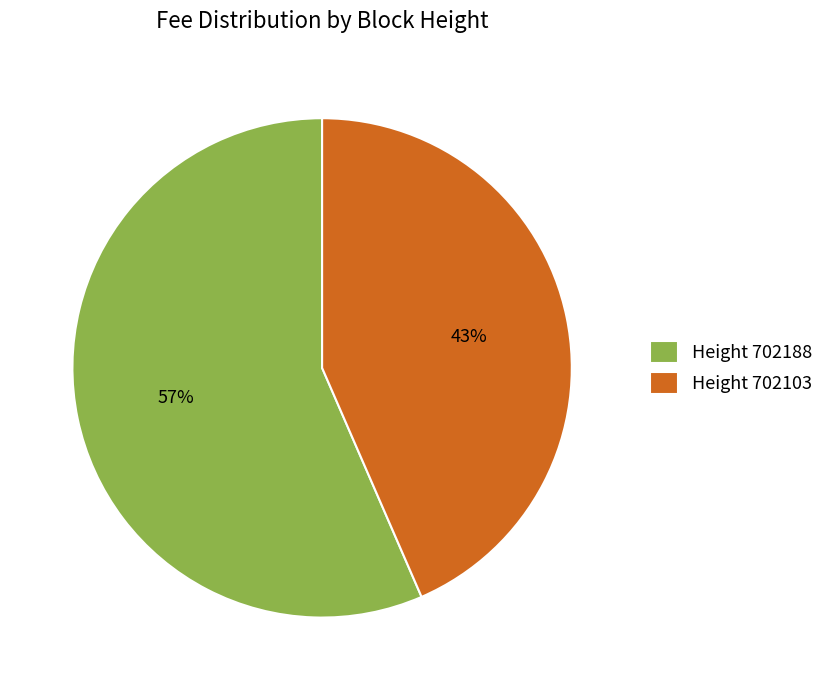

What is the largest slice in the pie chart?

Height 702188